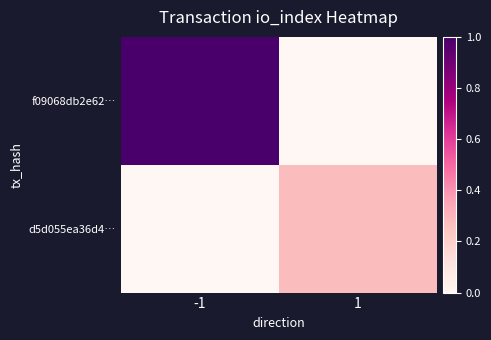

Which series has the largest total across all categories?

f09068db2e62…